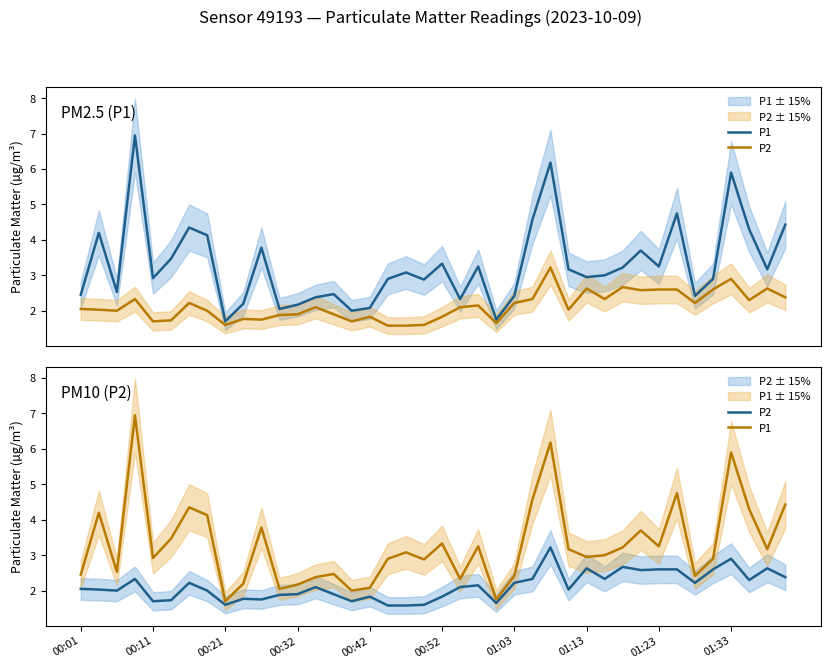

What is the maximum value for P1?

7.0